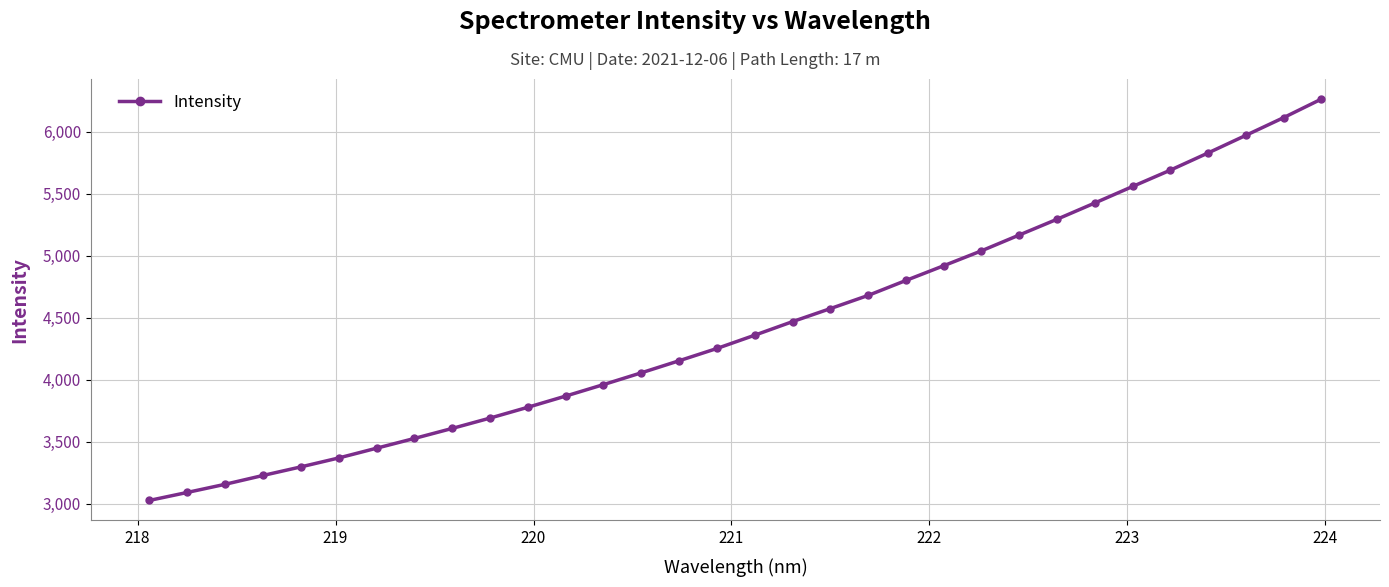

True or false: the data has more than 2 interior local peaks.

False